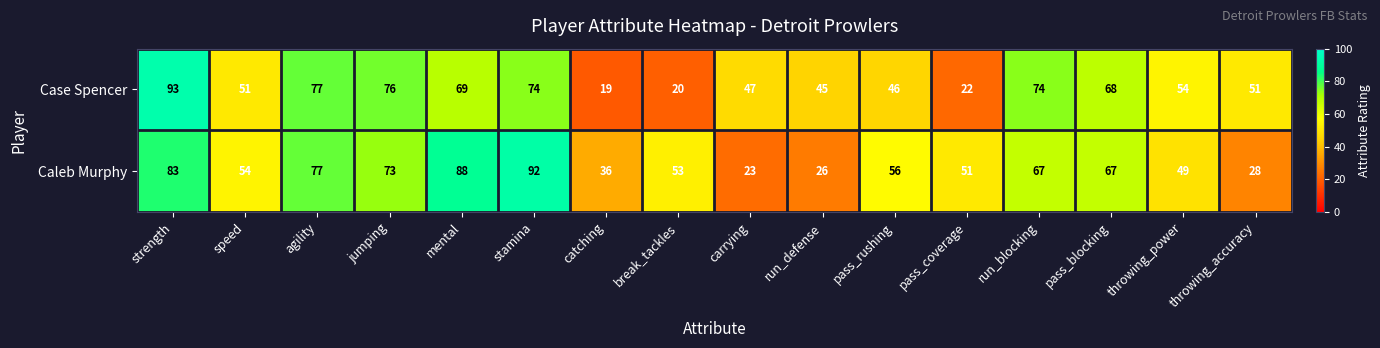

Is the value of Caleb Murphy at mental greater than the value of Case Spencer at catching?

Yes